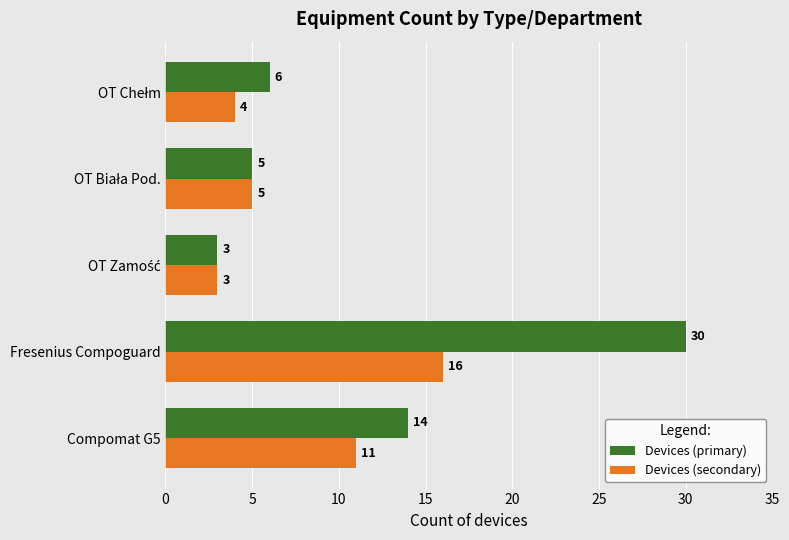

Rank the series by their average value, from lowest to highest.

Devices (secondary), Devices (primary)